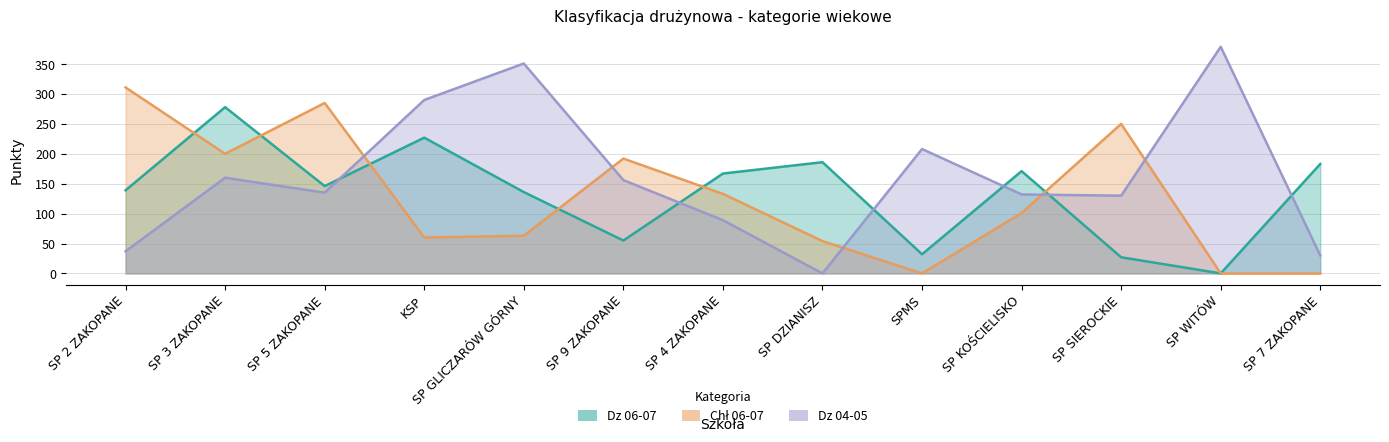

What is the label of the 10th point from the right?

KSP